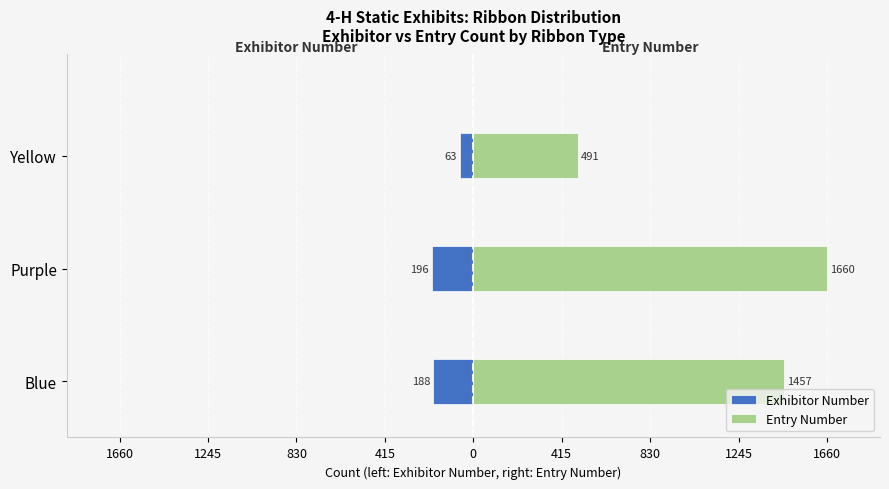

How many data points in Exhibitor Number are less than -188?

1